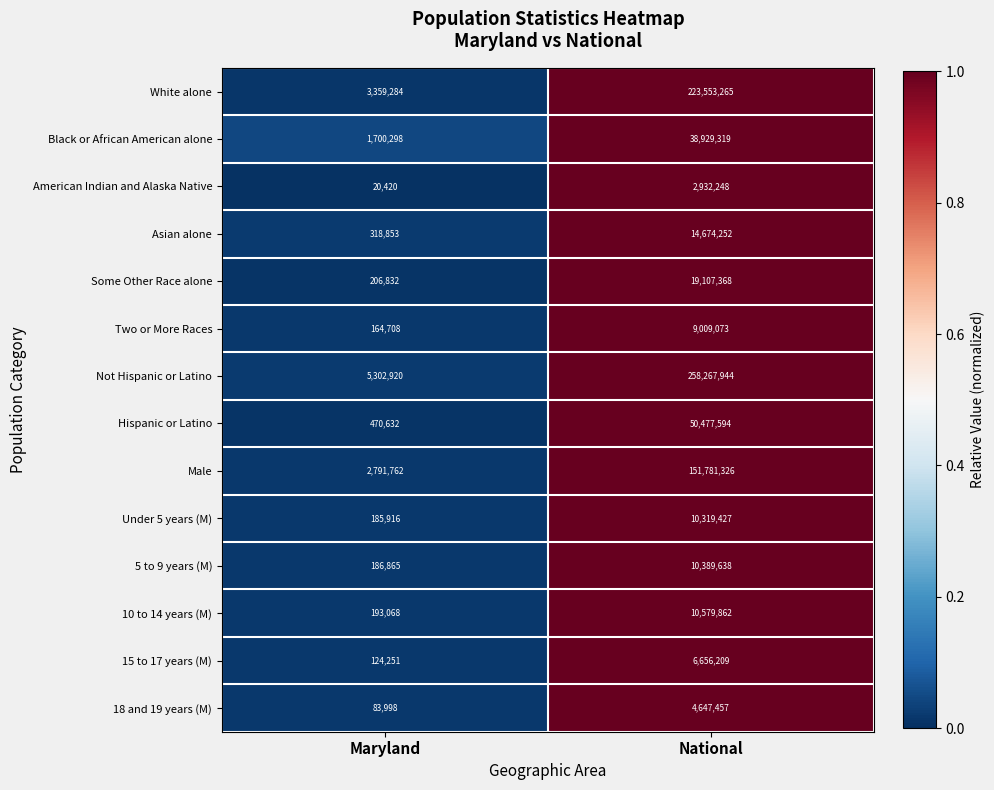

What value does the Male series have at Maryland, to the nearest 50?

2791750